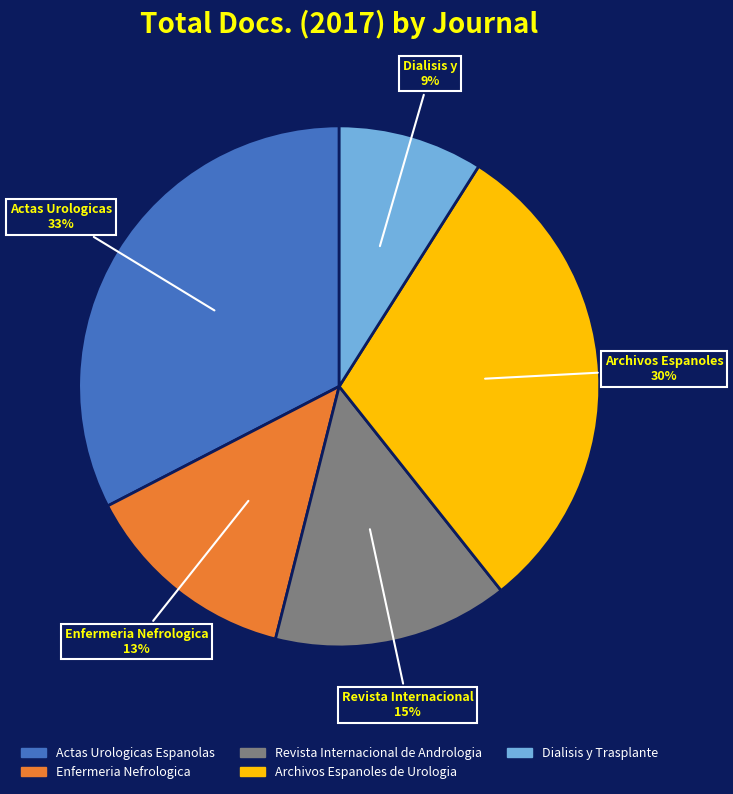

True or false: Archivos Espanoles de Urologia accounts for 16% of the total.

False